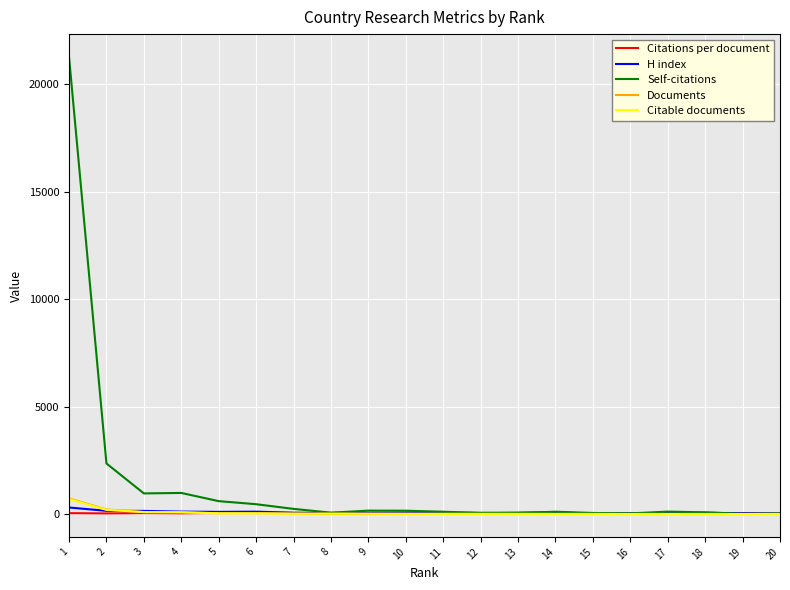

What is the highest value of the Citations per document series?

77.8